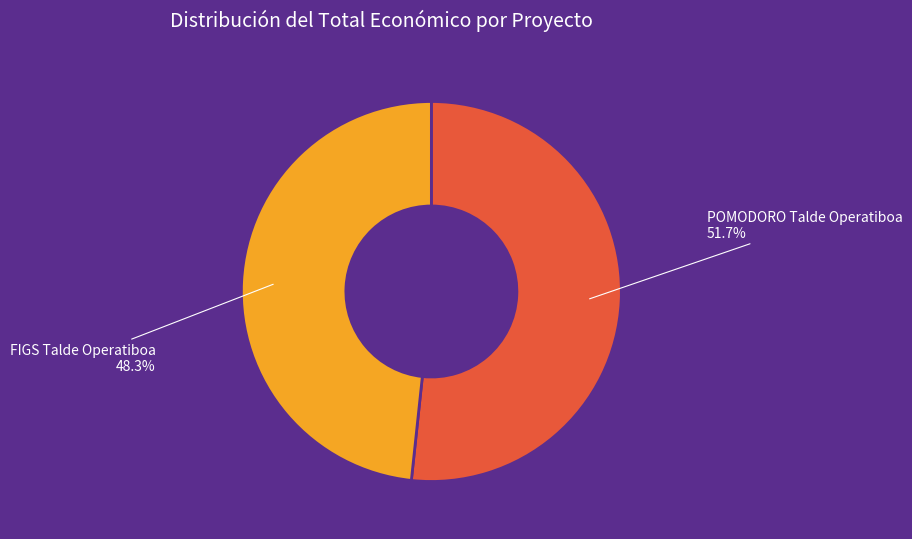

To the nearest percent, what portion does FIGS Talde Operatiboa represent?

48%